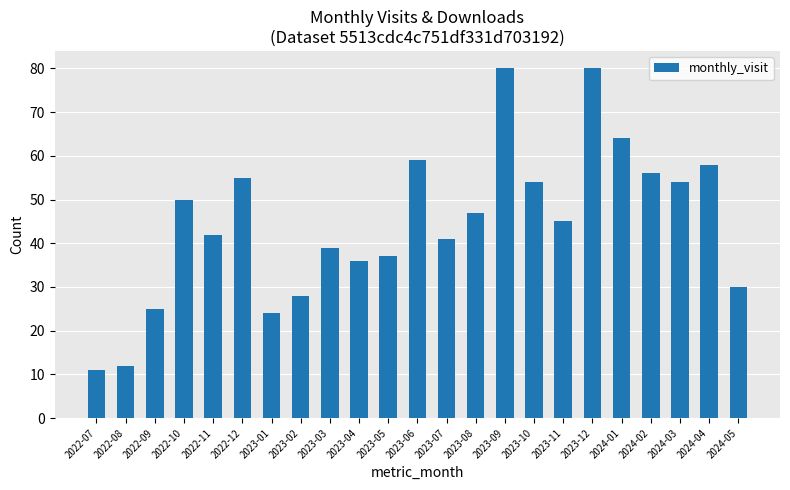

How many data points are less than 45?

11